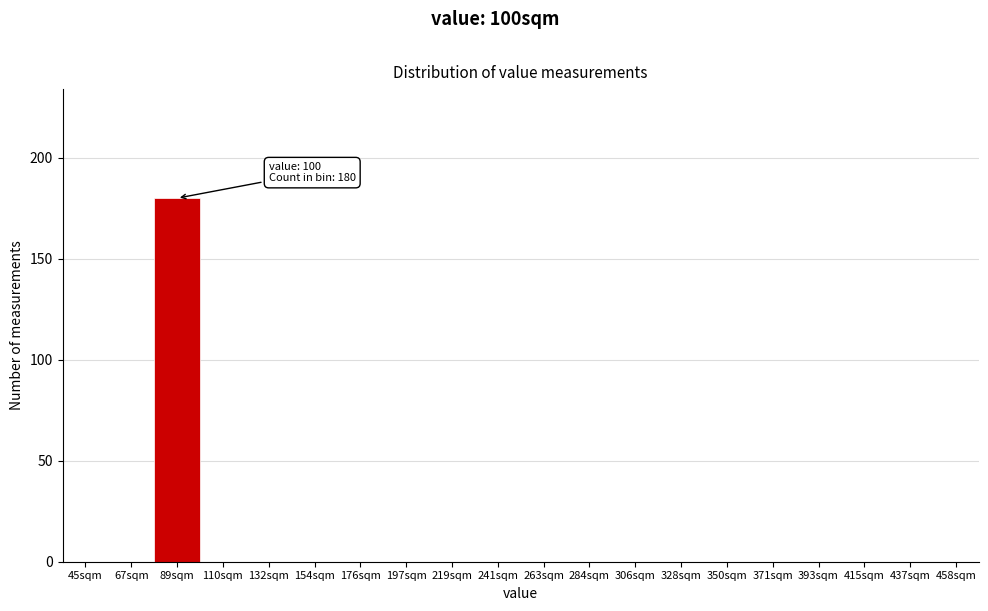

Reading left to right, what are all the values shown in this chart?

45sqm=0	67sqm=0	89sqm=180	110sqm=0	132sqm=0	154sqm=0	176sqm=0	197sqm=0	219sqm=0	241sqm=0	263sqm=0	284sqm=0	306sqm=0	328sqm=0	350sqm=0	371sqm=0	393sqm=0	415sqm=0	437sqm=0	458sqm=0